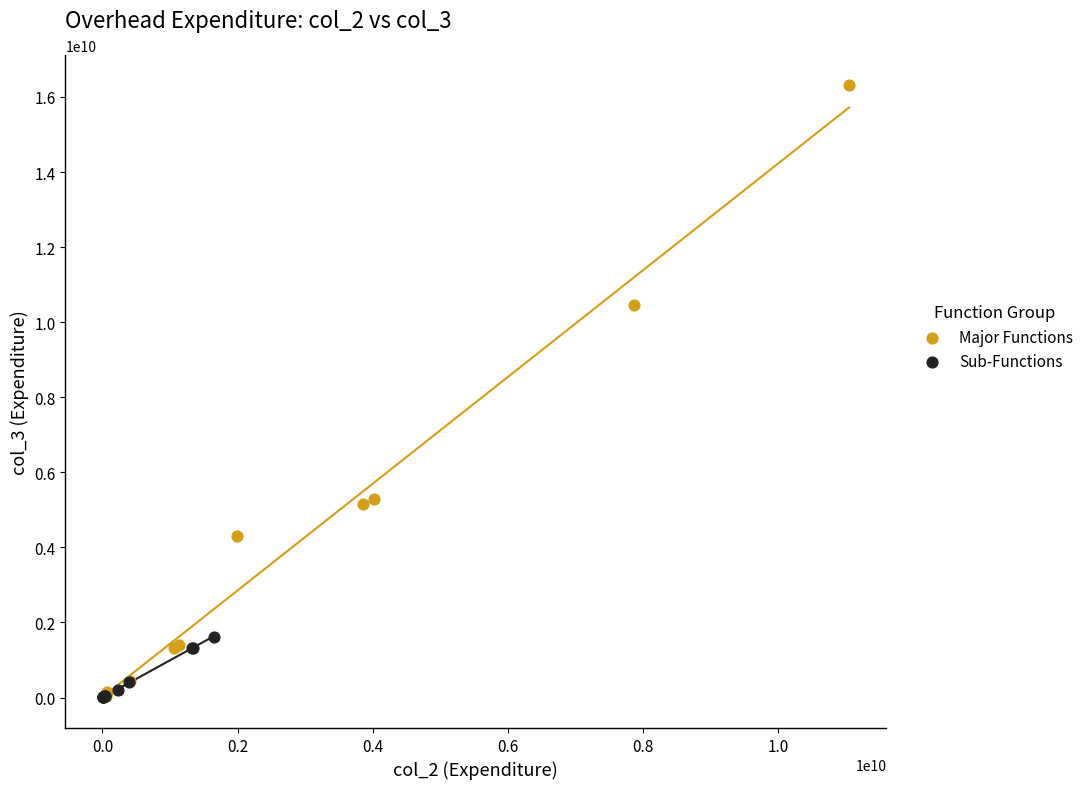

Which series has the largest Y range (max minus min)?

Major Functions